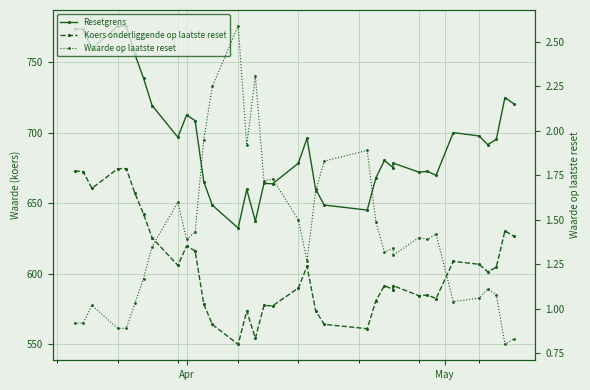

What is the value of the Koers onderliggende op laatste reset point at the 9th from the left?

606.0